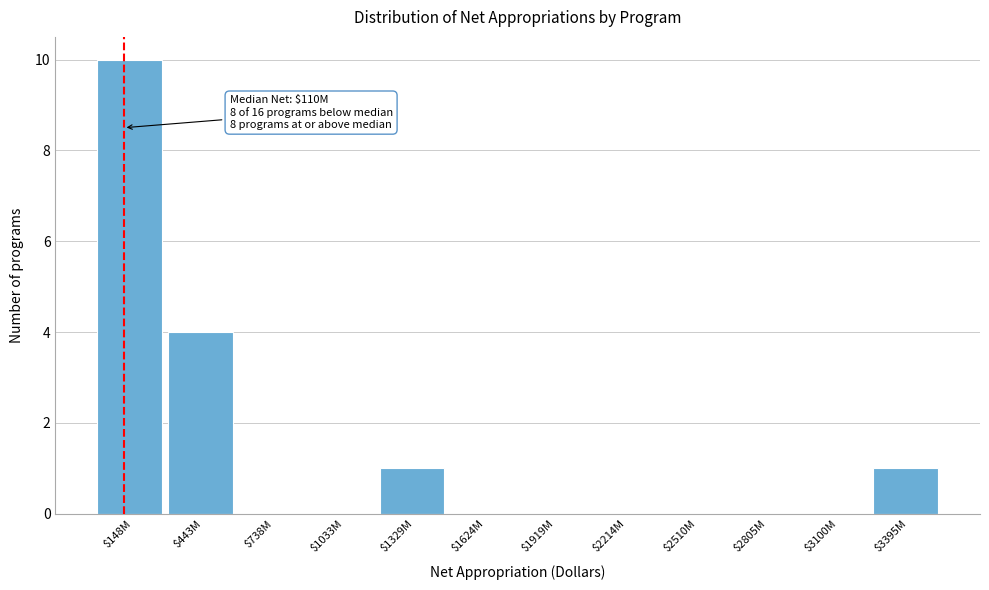

What is the greatest value displayed?

10